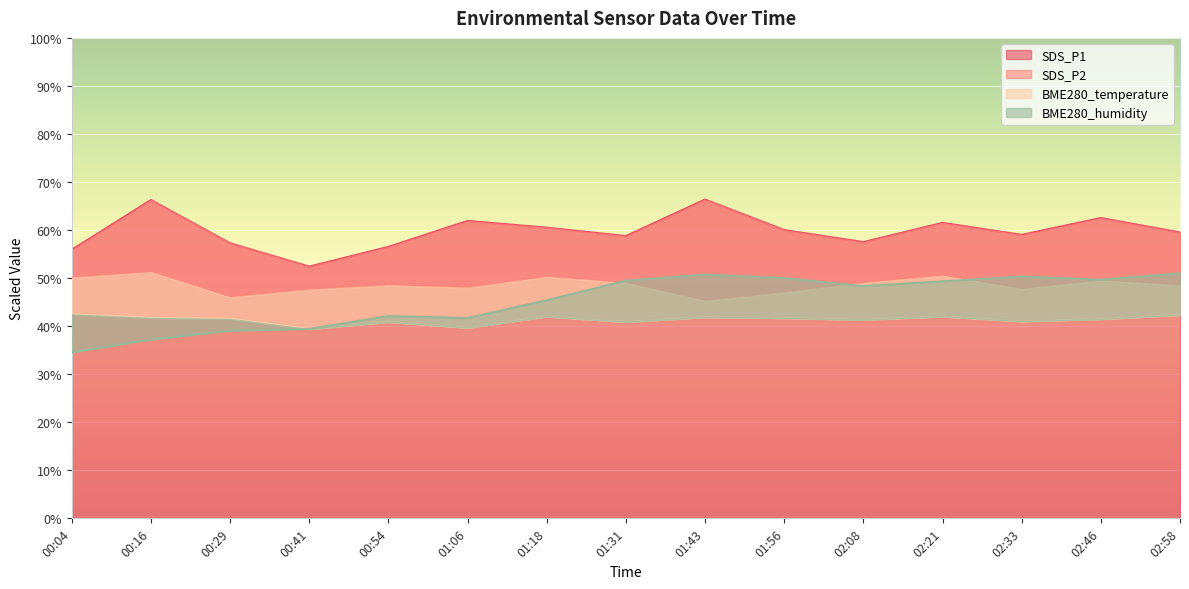

Where does the SDS_P2 series first go above 48?

00:04